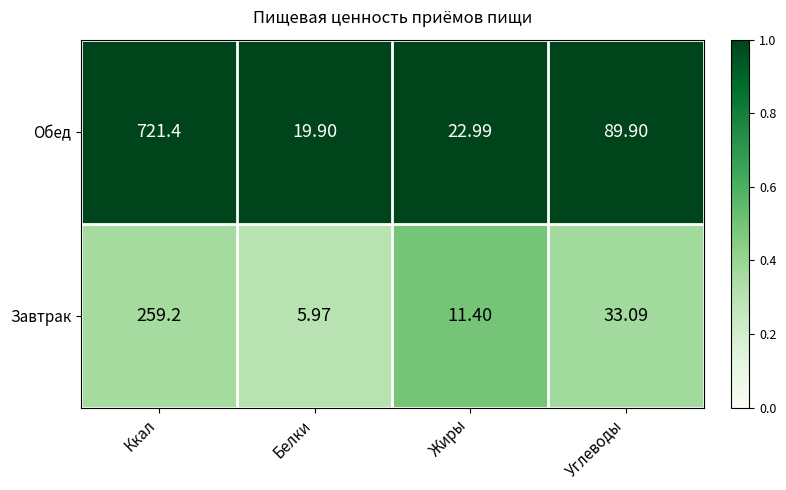

Rank the series by their average value, from highest to lowest.

Обед, Завтрак